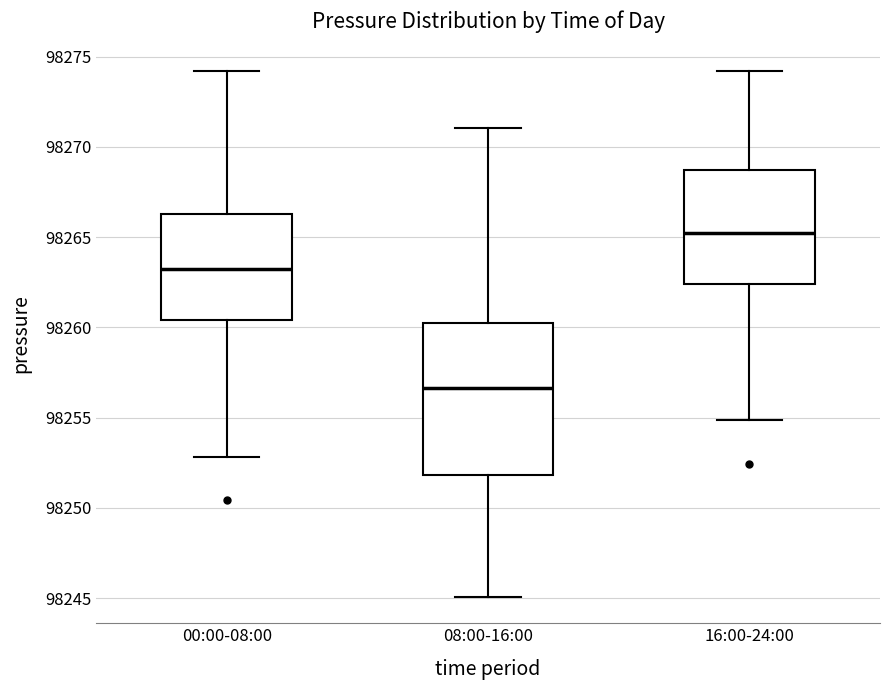

Where is the upper edge of the box for 08:00-16:00 on the y-axis? The values are not printed on the chart, so give them approximately, as read against the axis.

98260.0